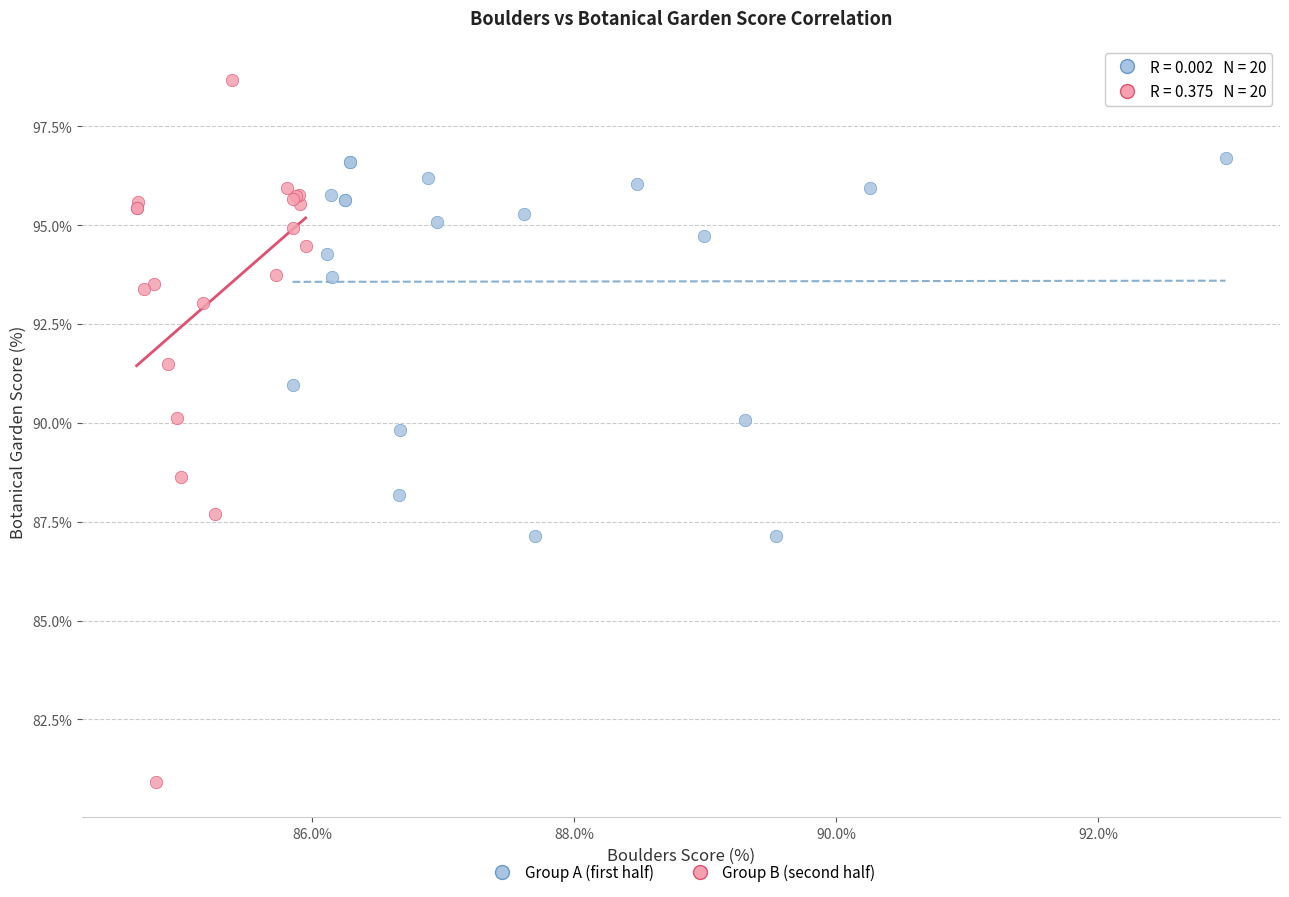

Which series contains the highest Y value?

Group B (second half)